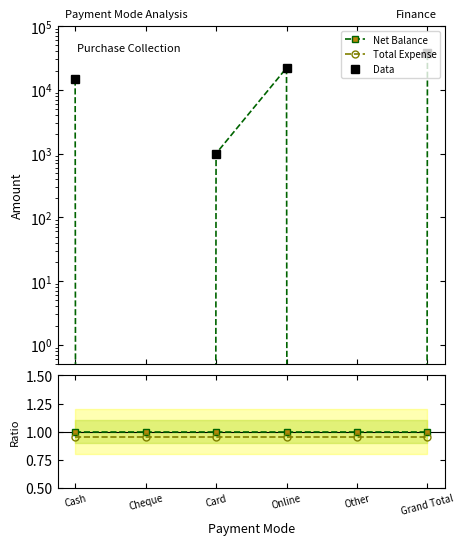

At how many categories does at least one series exceed 2548?

3